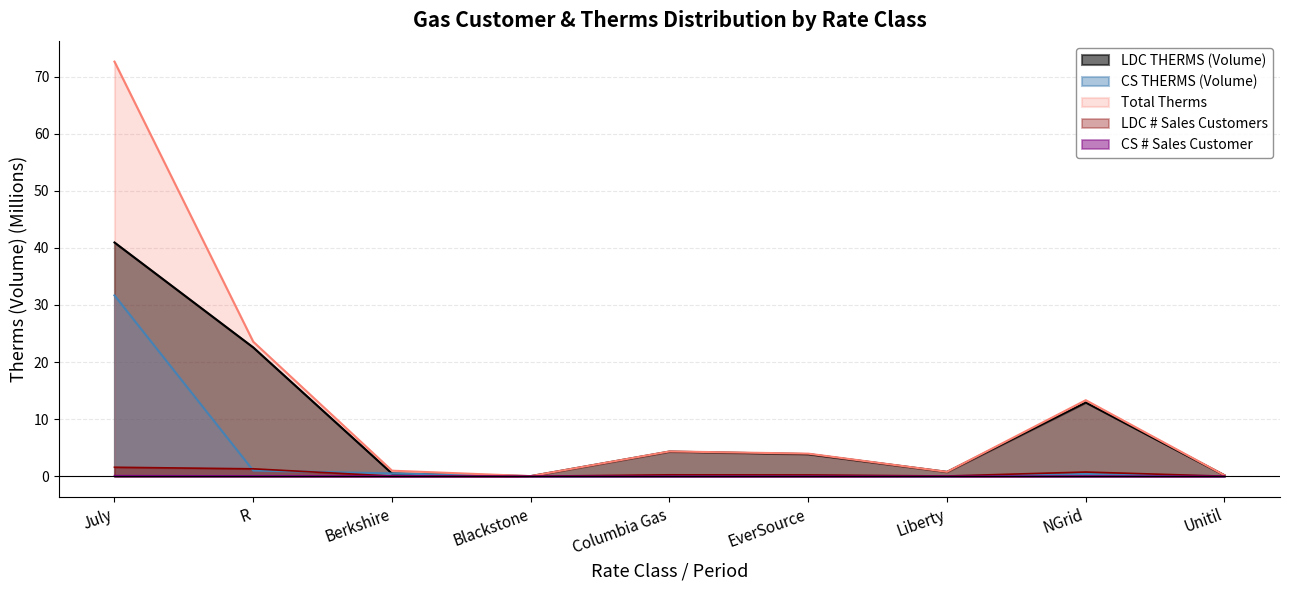

Between which two adjacent categories do CS THERMS (Volume) and LDC # Sales Customers first intersect?

July and R